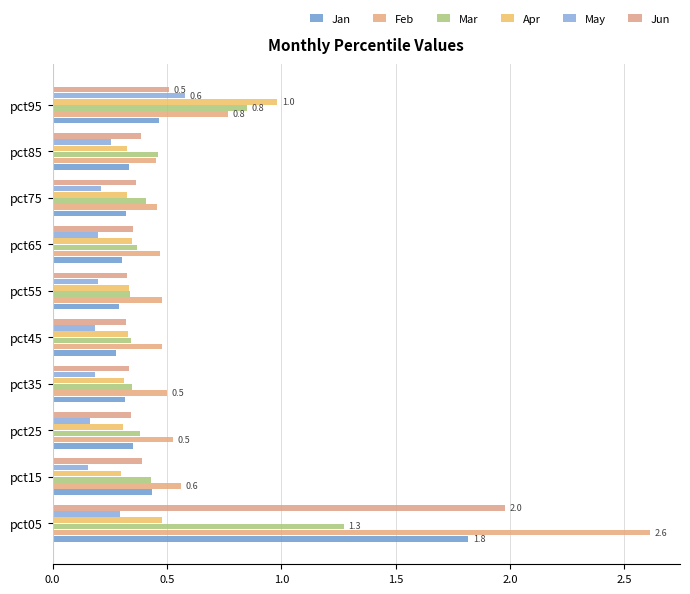

Reading right to left, list all the values displayed in this chart.

Jan: 0.5	0.3	0.3	0.3	0.3	0.3	0.3	0.4	0.4	1.8
Feb: 0.8	0.5	0.5	0.5	0.5	0.5	0.5	0.5	0.6	2.6
Mar: 0.8	0.5	0.4	0.4	0.3	0.3	0.3	0.4	0.4	1.3
Apr: 1.0	0.3	0.3	0.3	0.3	0.3	0.3	0.3	0.3	0.5
May: 0.6	0.3	0.2	0.2	0.2	0.2	0.2	0.2	0.2	0.3
Jun: 0.5	0.4	0.4	0.4	0.3	0.3	0.3	0.3	0.4	2.0